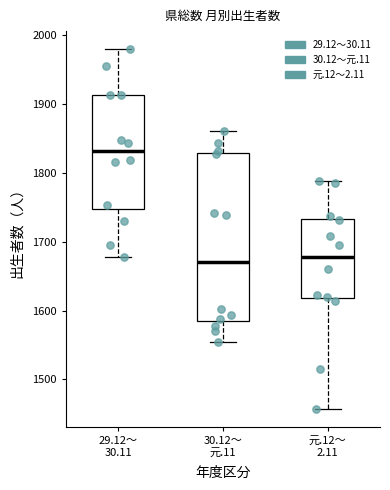

Where is the lower edge of the box for 30.12～ 元.11 on the y-axis? The values are not printed on the chart, so give them approximately, as read against the axis.

1590